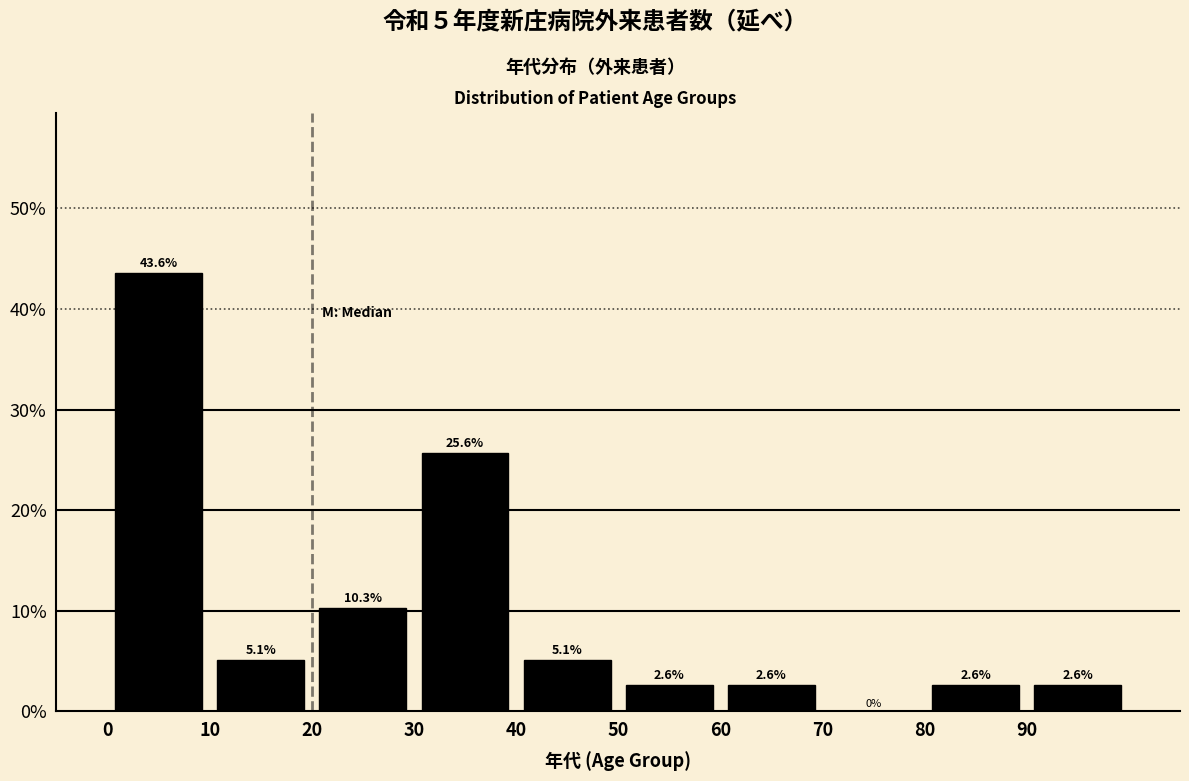

What is the height of the bar covering 40 to 50 on the x-axis?

5.1